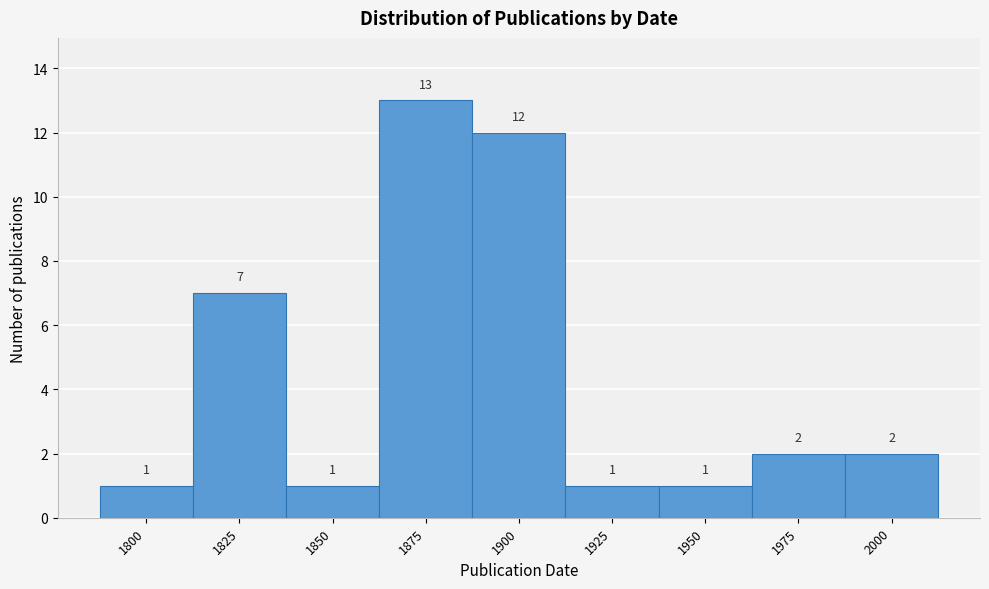

Reading right to left, list all the values displayed in this chart.

2000=2	1975=2	1950=1	1925=1	1900=12	1875=13	1850=1	1825=7	1800=1